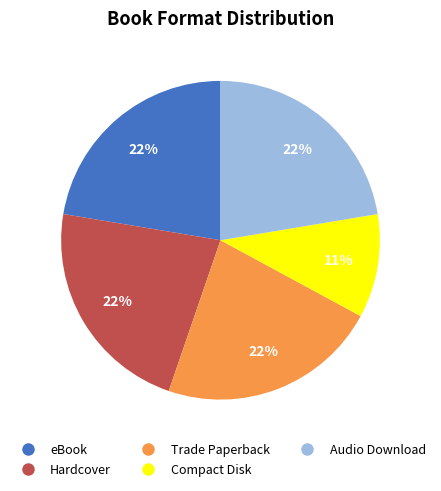

Is there a majority slice in this chart?

No